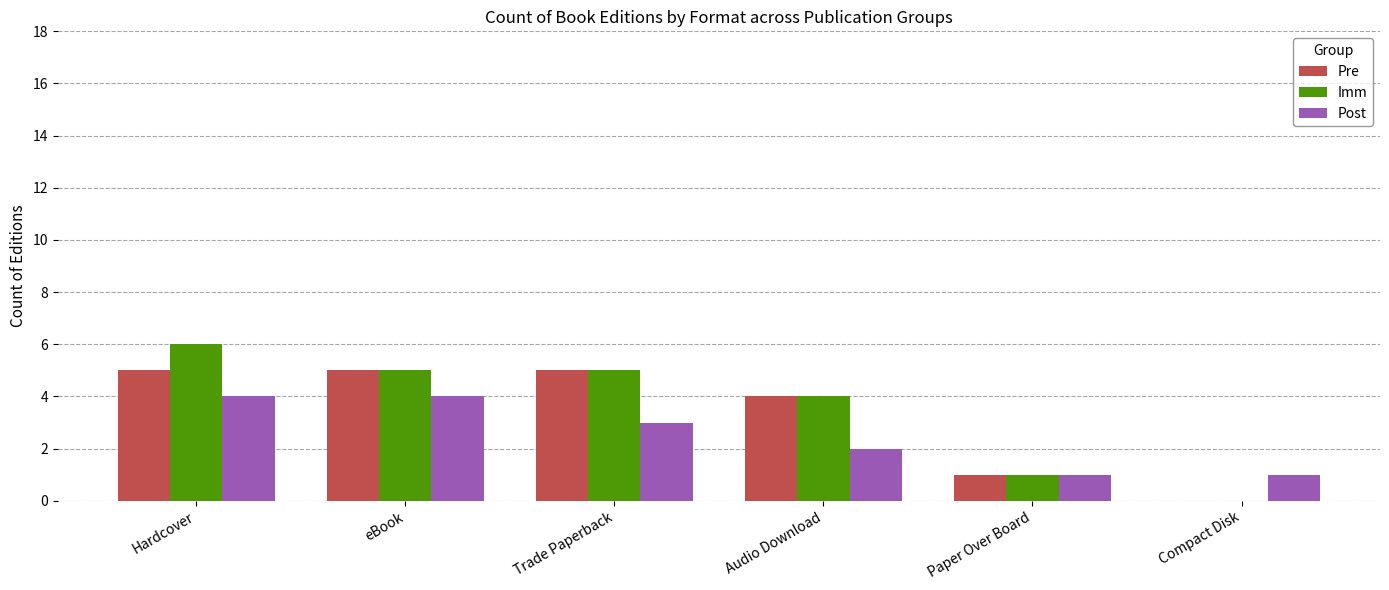

What is the total value across all series at Hardcover?

15